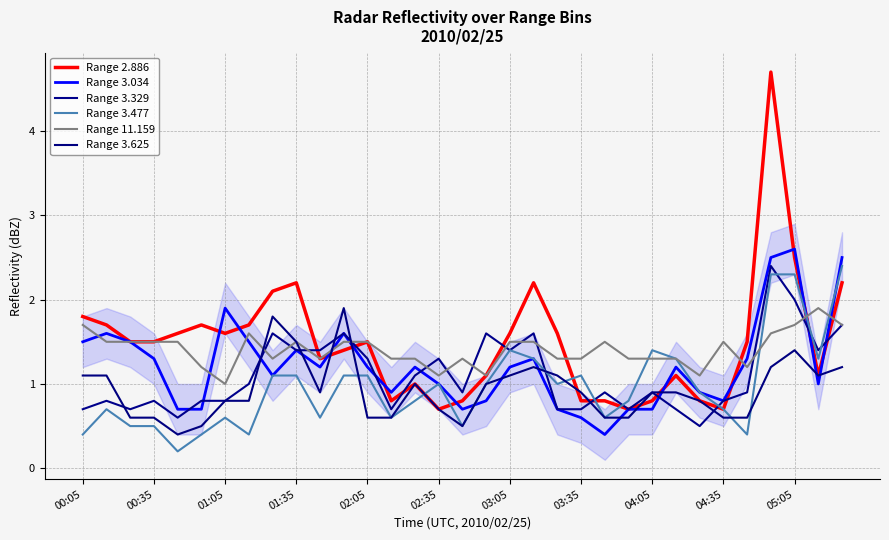

Rank the categories by Range 3.329 value from lowest to highest.

26, 02:05, 00:05, 01:05, 13, 20, 21, 23, 25, 00:35, 01:35, 02:35, 03:05, 27, 16, 22, 24, 28, 03:35, 14, 12, 15, 04:35, 05:05, 18, 31, 04:05, 11, 17, 19, 32, 30, 29